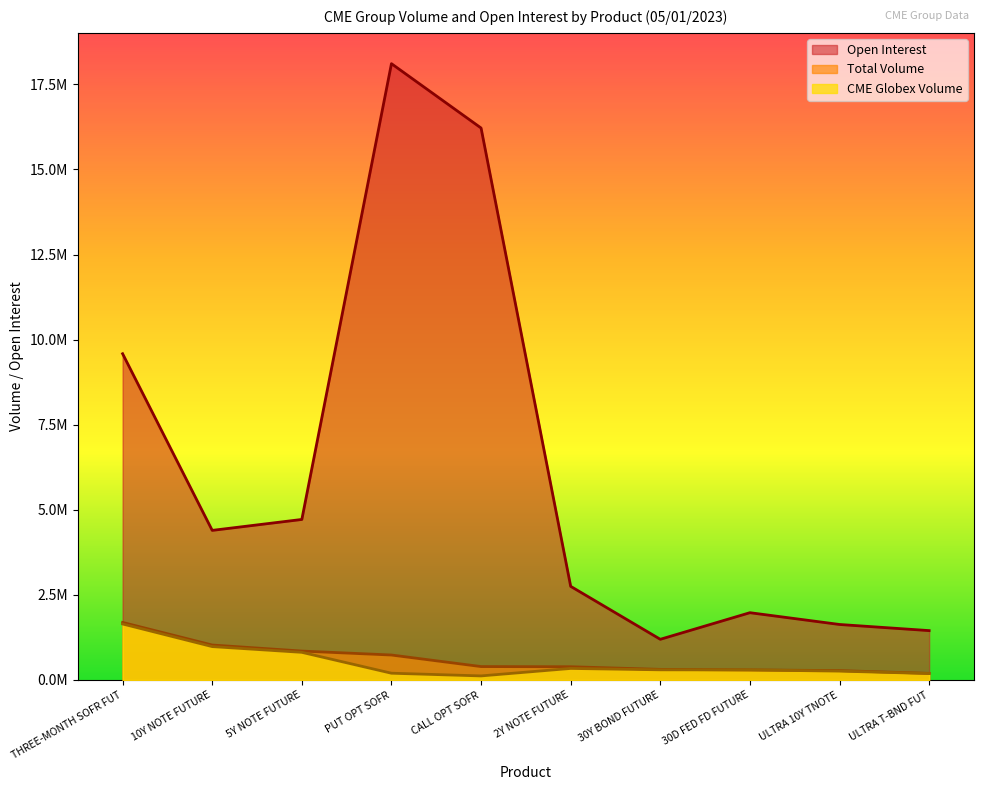

Reading right to left, transcribe all the data shown in this chart.

Open Interest: ULTRA T-BND FUT=1449317	ULTRA 10Y TNOTE=1629487	30D FED FD FUTURE=1975800	30Y BOND FUTURE=1194156	2Y NOTE FUTURE=2750067	CALL OPT SOFR=16217123	PUT OPT SOFR=18107399	5Y NOTE FUTURE=4715312	10Y NOTE FUTURE=4394285	THREE-MONTH SOFR FUT=9584823
Total Volume: ULTRA T-BND FUT=192691	ULTRA 10Y TNOTE=274283	30D FED FD FUTURE=294260	30Y BOND FUTURE=309915	2Y NOTE FUTURE=387579	CALL OPT SOFR=392792	PUT OPT SOFR=732210	5Y NOTE FUTURE=848371	10Y NOTE FUTURE=1025548	THREE-MONTH SOFR FUT=1689527
CME Globex Volume: ULTRA T-BND FUT=188516	ULTRA 10Y TNOTE=259110	30D FED FD FUTURE=294260	30Y BOND FUTURE=297436	2Y NOTE FUTURE=337881	CALL OPT SOFR=118262	PUT OPT SOFR=197465	5Y NOTE FUTURE=811160	10Y NOTE FUTURE=979703	THREE-MONTH SOFR FUT=1644404